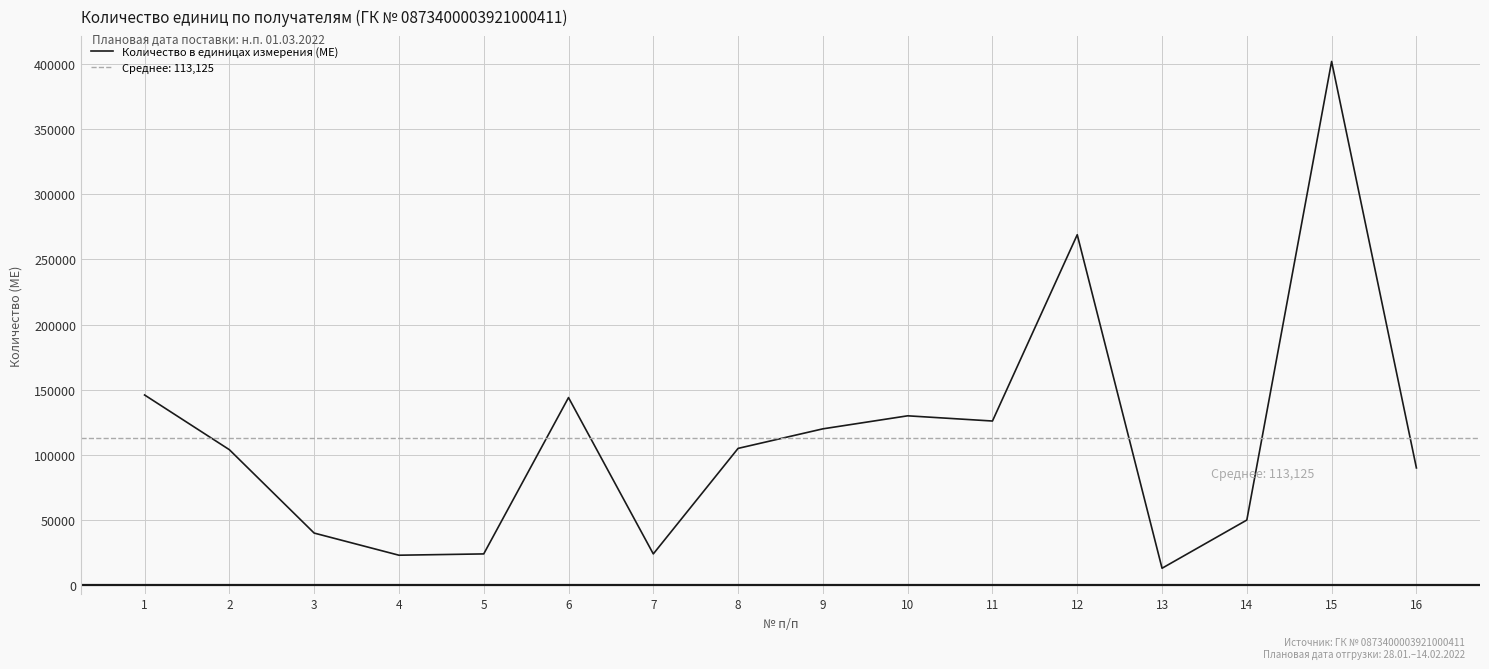

How many interior local peaks (higher than both neighbors) does the data have?

4